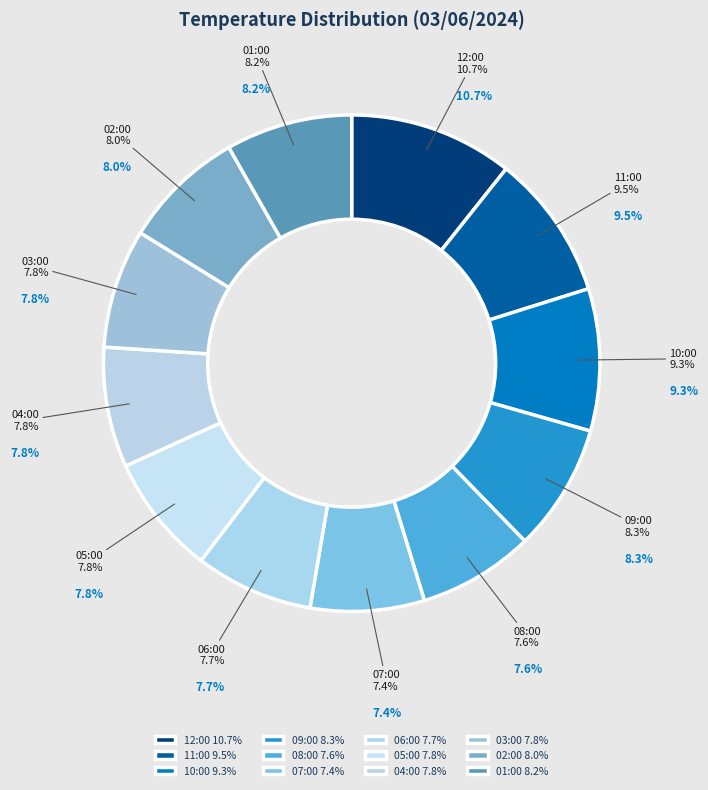

True or false: 12:00 accounts for 2% of the total.

False